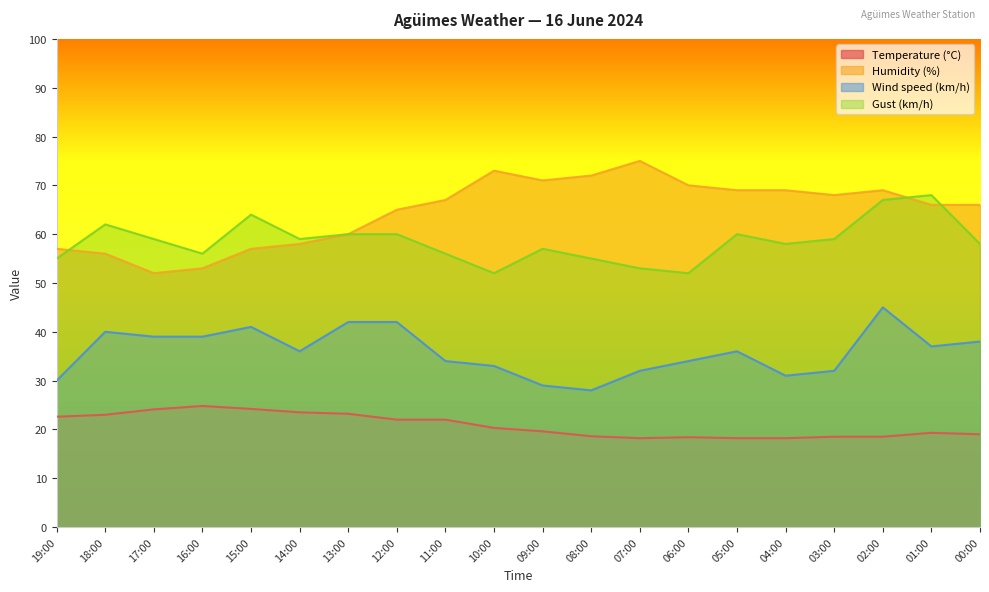

Count the number of data series in this chart.

4